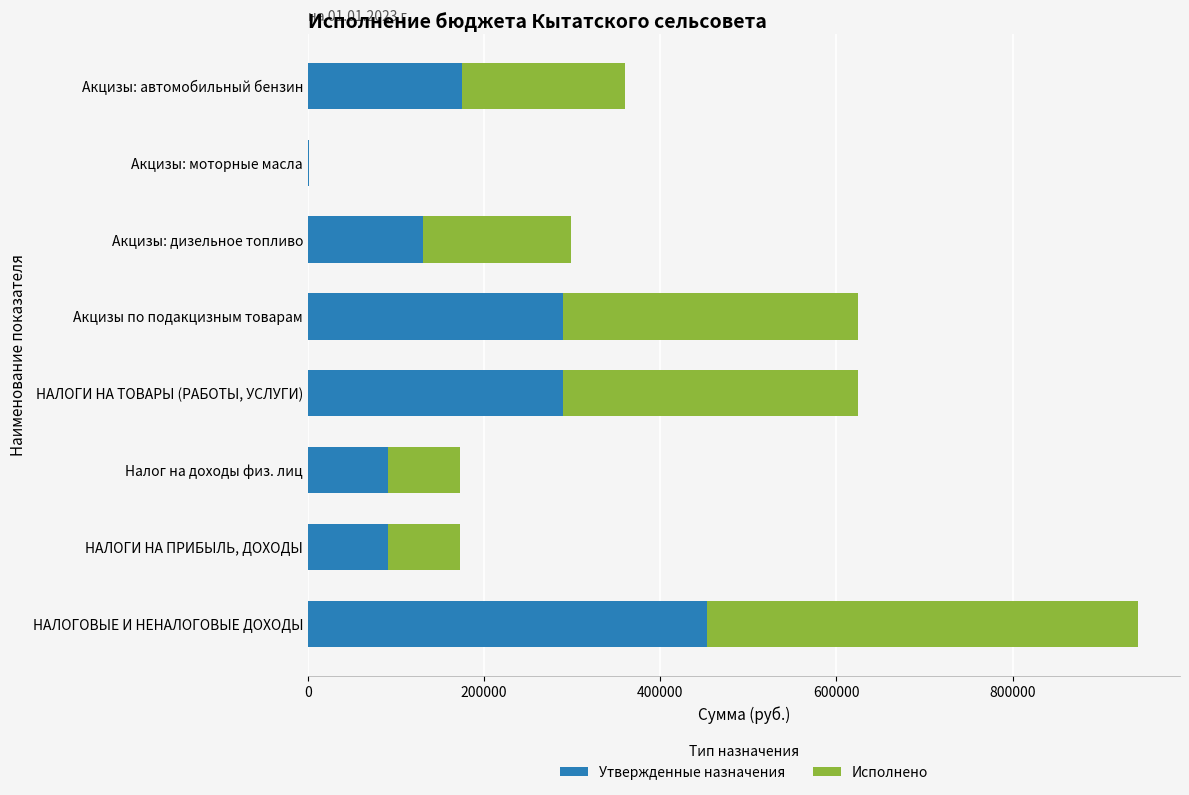

The value of Утвержденные назначения at Налог на доходы физ. лиц is 27392.8. True or false?

False